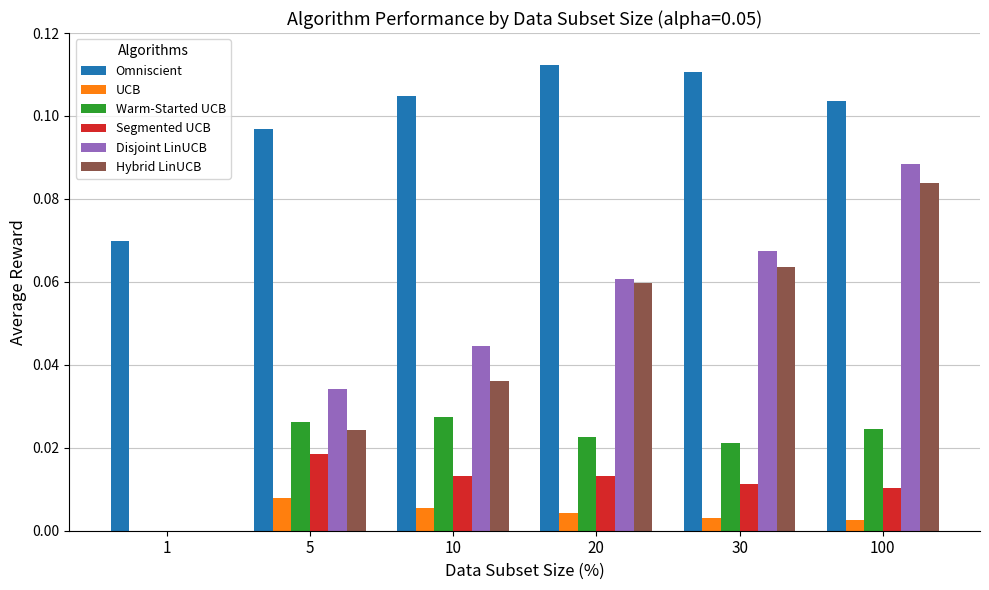

Which label corresponds to the largest value in the chart?

20